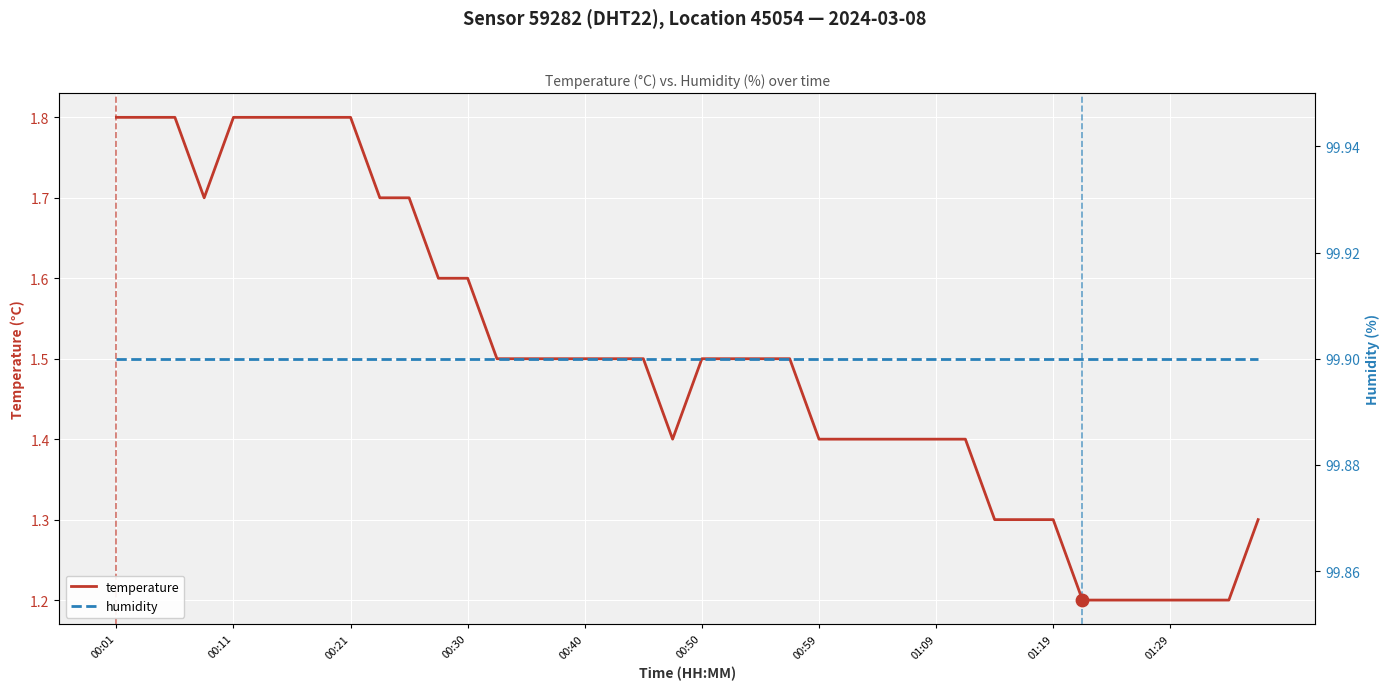

What are all the series names shown in the legend?

temperature, humidity